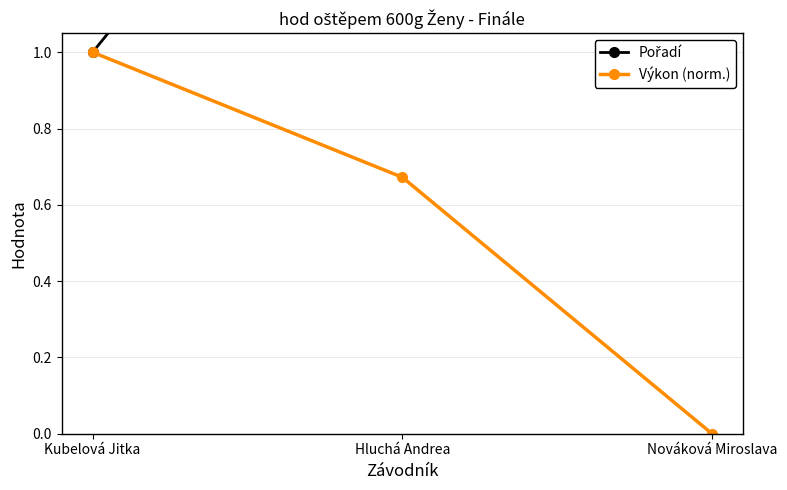

What is the sum of all Výkon (norm.) values?

1.7